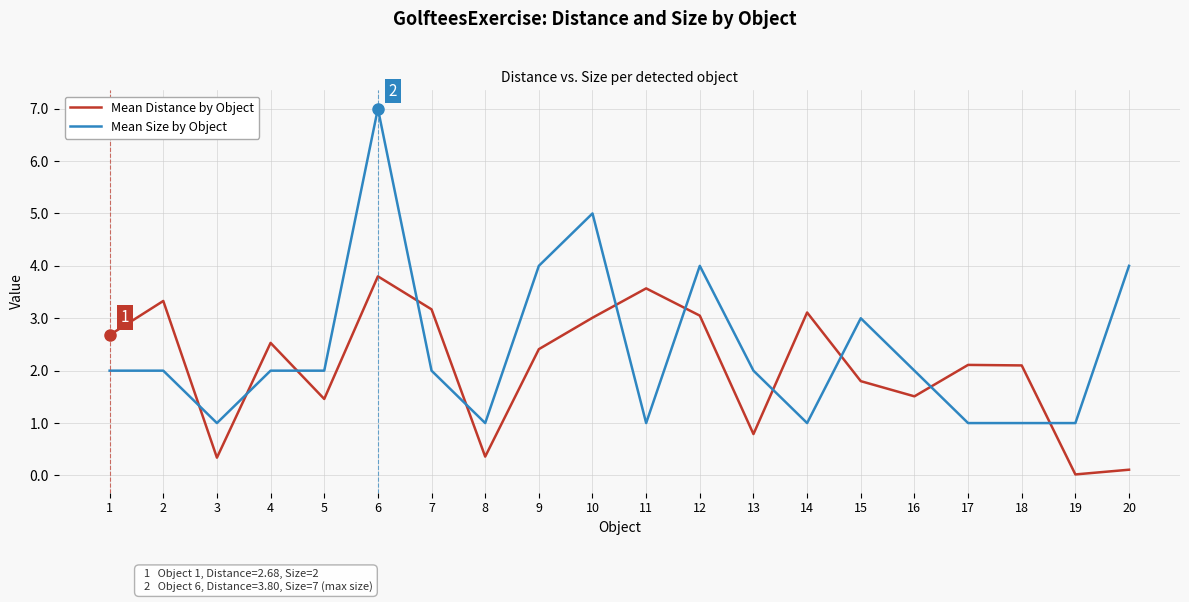

Is the value of Mean Distance by Object at 11 greater than the value of Mean Size by Object at 6?

No